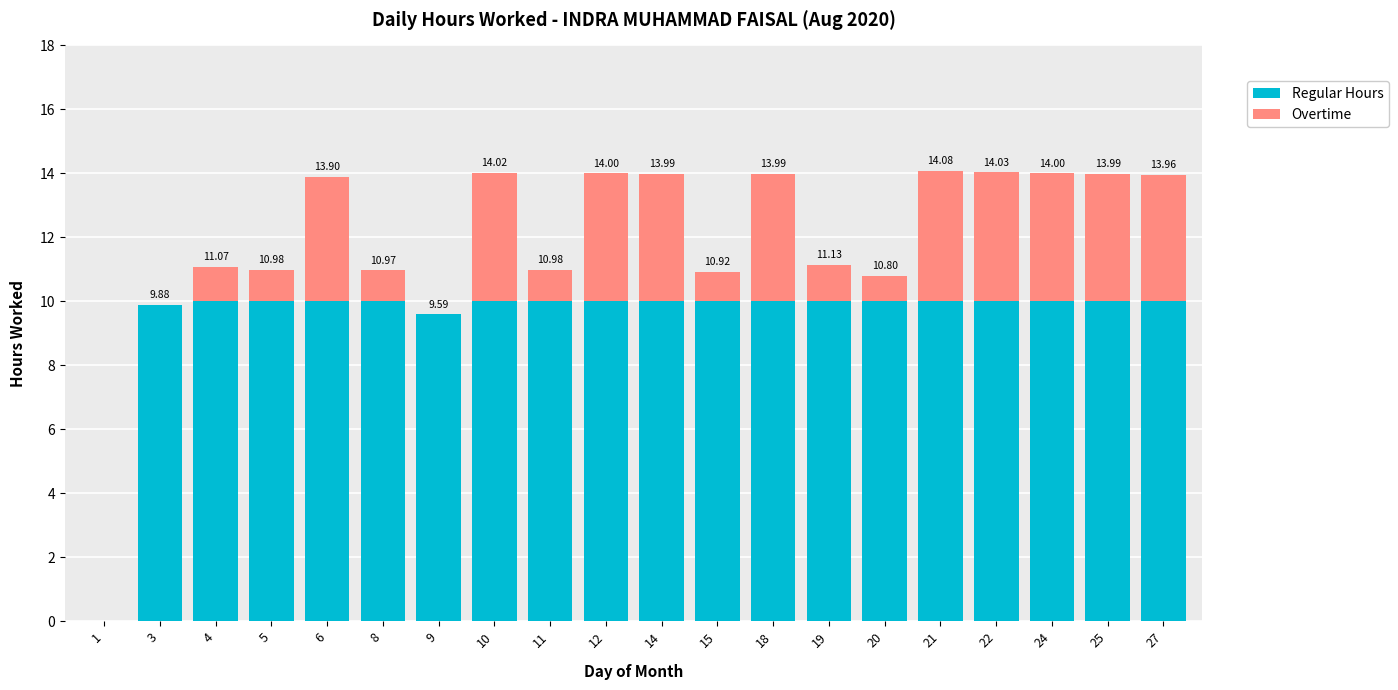

What is the total value across all series at 6?

13.9